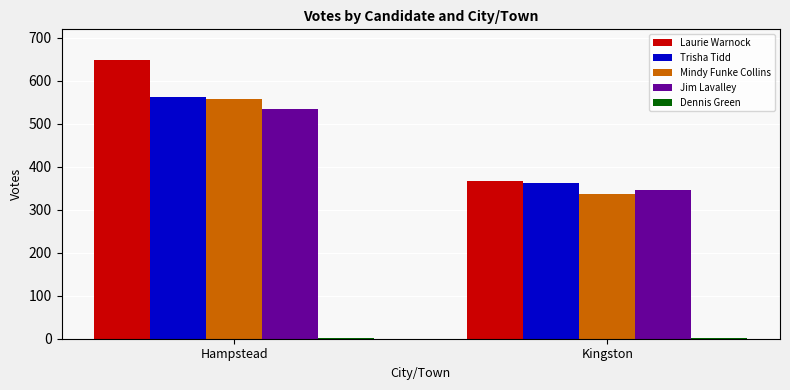

At which category does the chart reach its peak across all series?

Hampstead